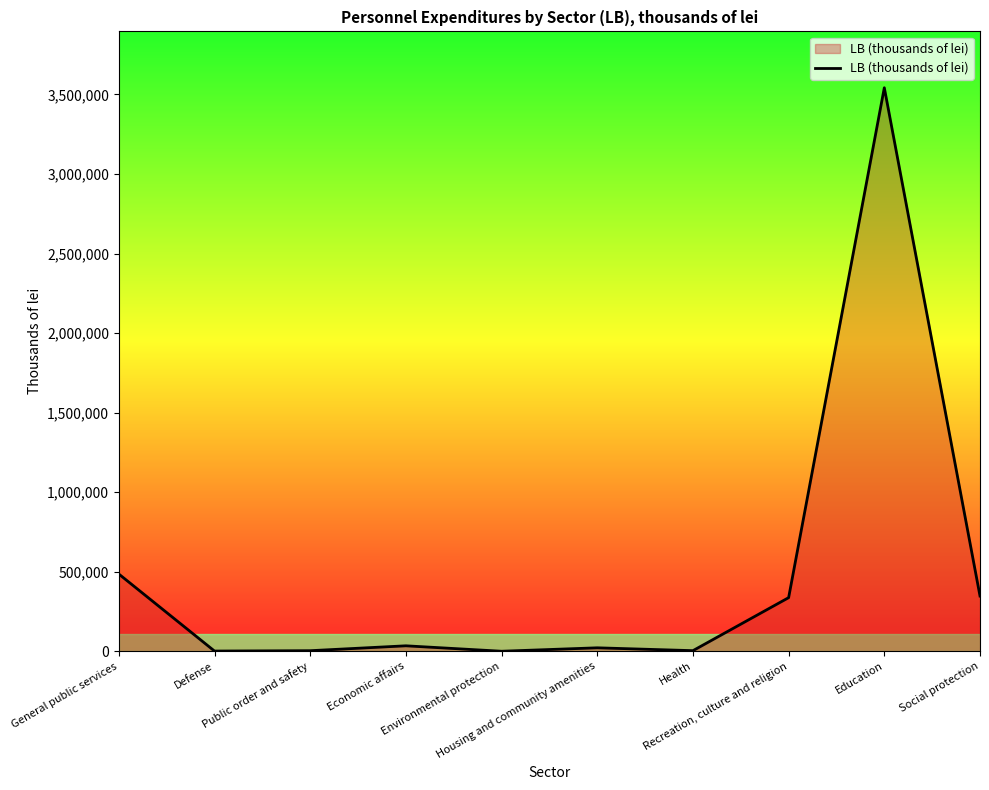

What is the maximum value shown in the chart?

3542157.7